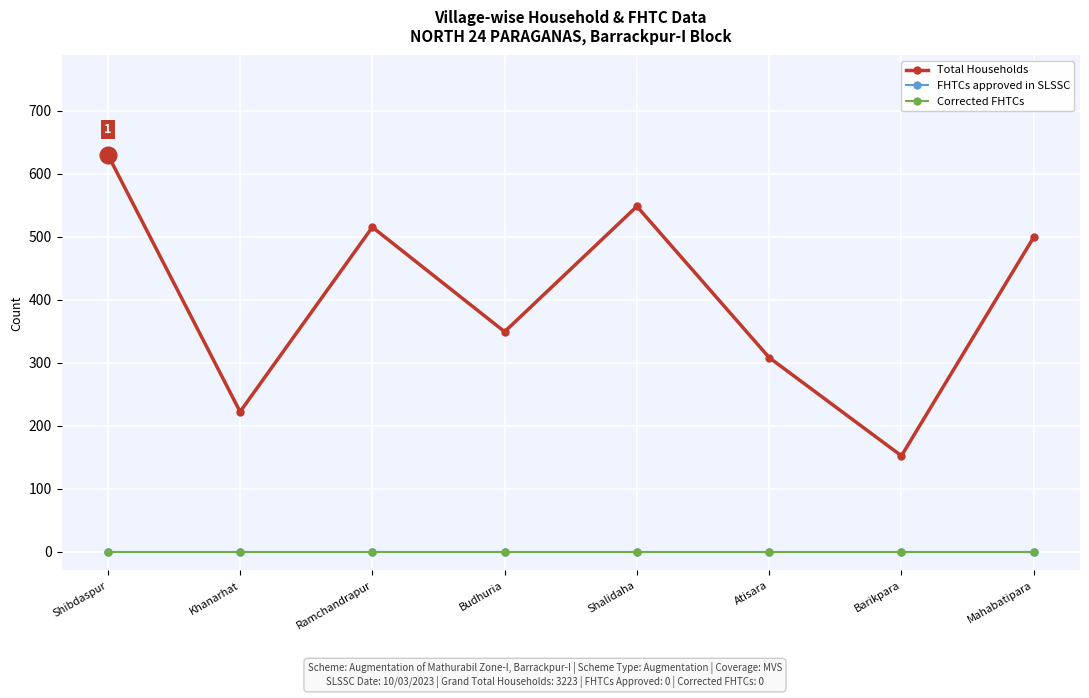

At which label does FHTCs approved in SLSSC reach its minimum?

Shibdaspur